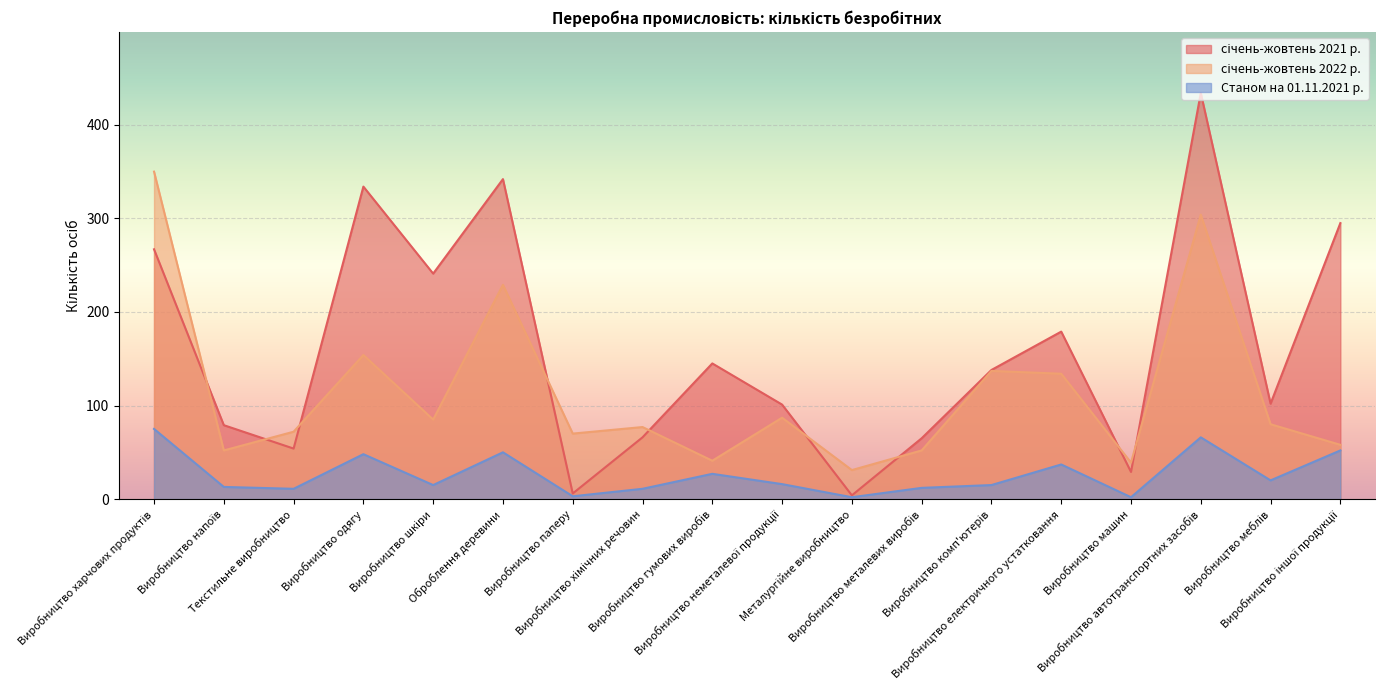

List the labels in order of січень-жовтень 2022 р. value, smallest first.

Металургійне виробництво, Виробництво машин, Виробництво гумових виробів, Виробництво напоїв, Виробництво металевих виробів, Виробництво іншої продукції, Виробництво паперу, Текстильне виробництво, Виробництво хімічних речовин, Виробництво меблів, Виробництво шкіри, Виробництво неметалевої продукції, Виробництво електричного устатковання, Виробництво комп'ютерів, Виробництво одягу, Оброблення деревини, Виробництво автотранспортних засобів, Виробництво харчових продуктів